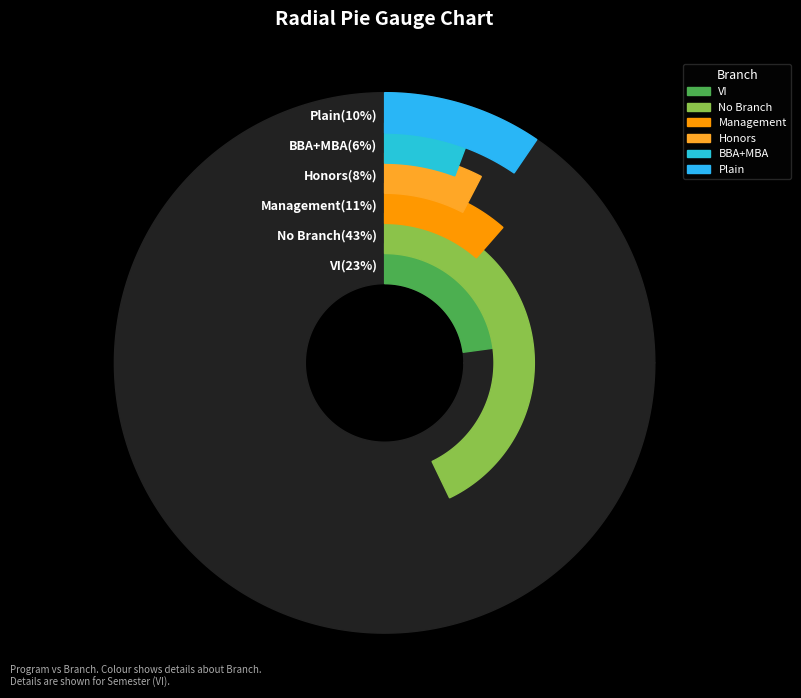

Does any single category account for the majority?

No